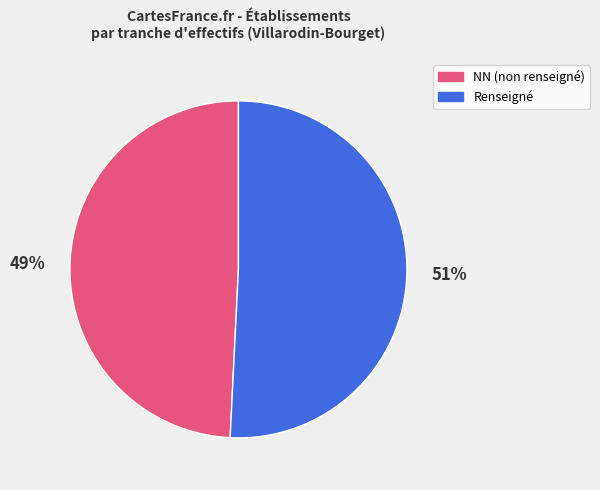

To the nearest percent, what is the average slice percentage?

50%